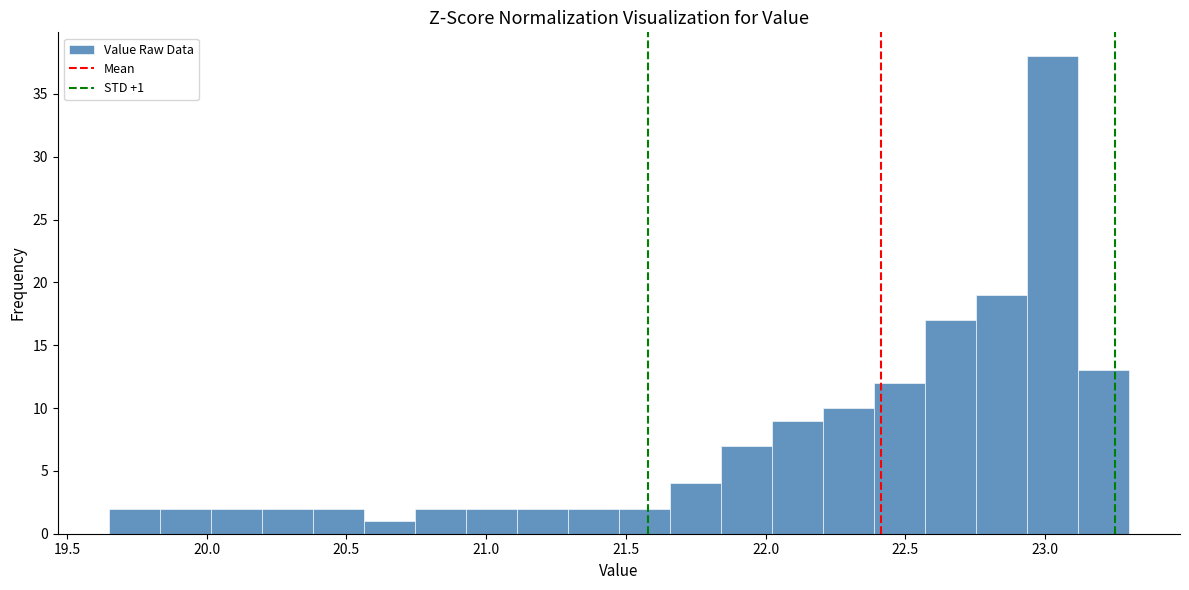

Read against the x-axis, roughly where is the centre of the tallest bar?

23.05